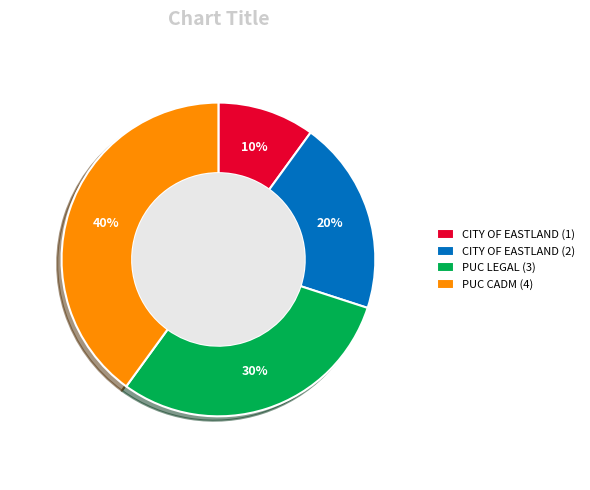

True or false: CITY OF EASTLAND (1) accounts for 10% of the total.

True